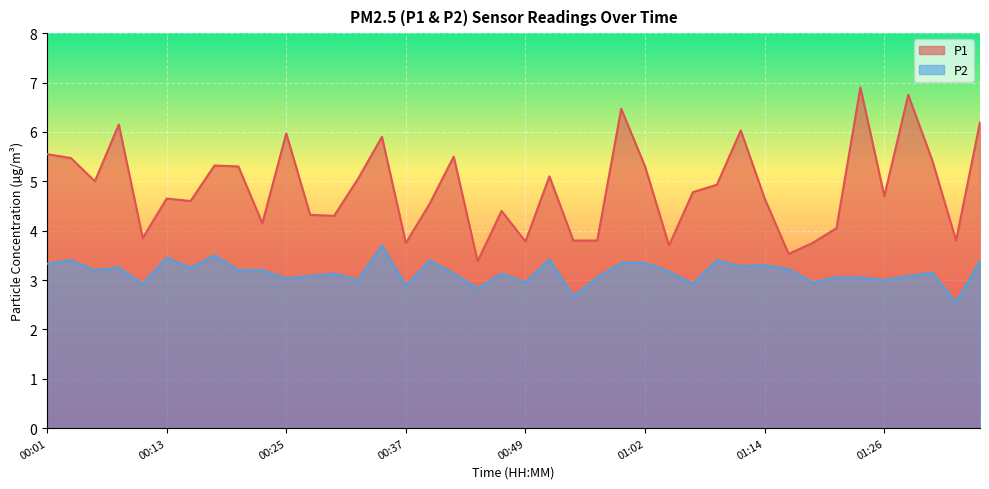

Which label corresponds to the smallest value in the chart?

01:33